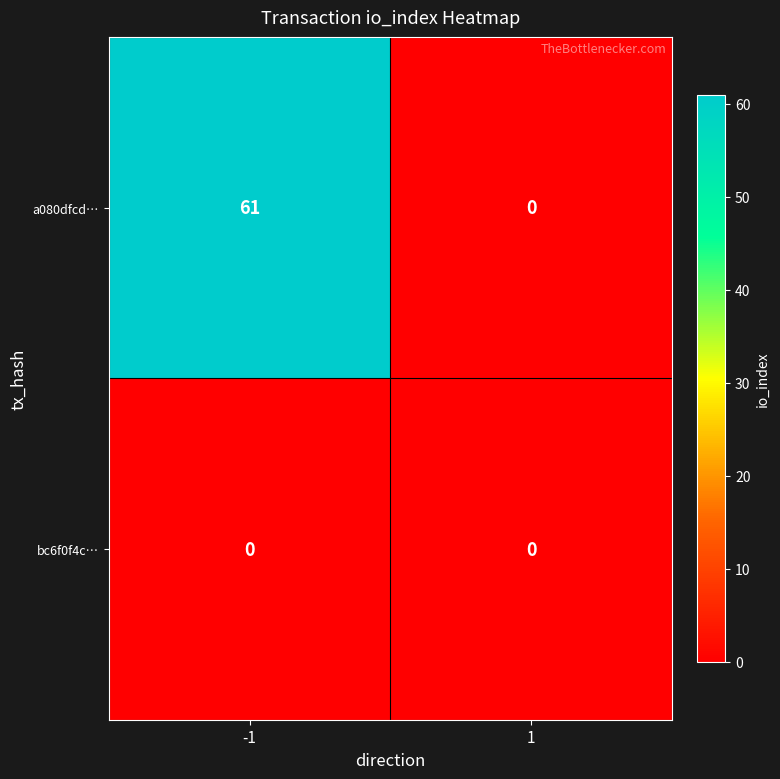

Reading left to right, what are all the values shown in this chart?

a080dfcd…: 61	0
bc6f0f4c…: 0	0